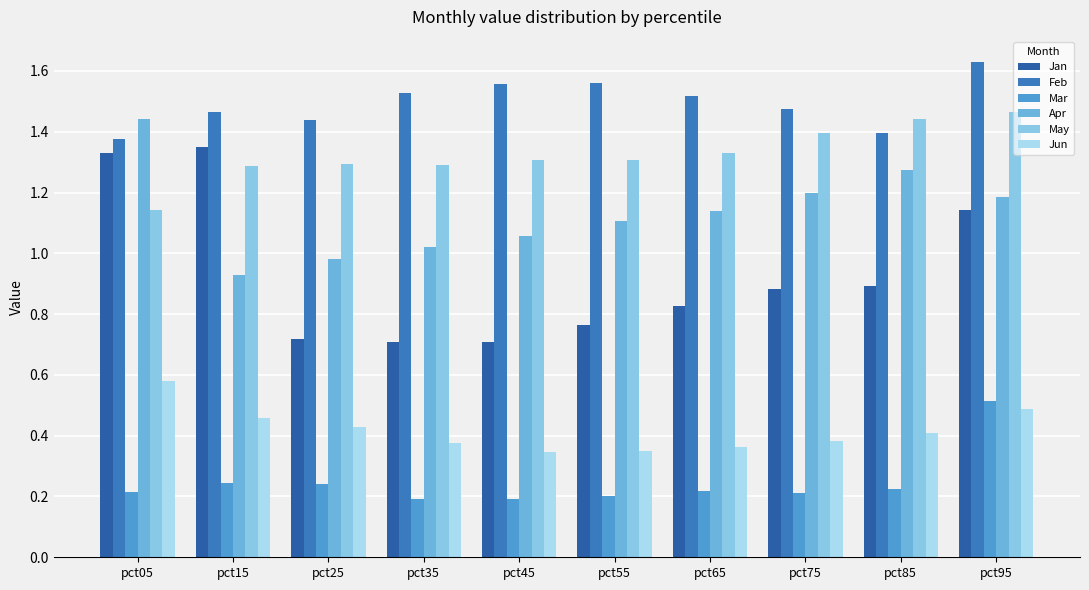

Which label corresponds to the smallest value in the chart?

pct45